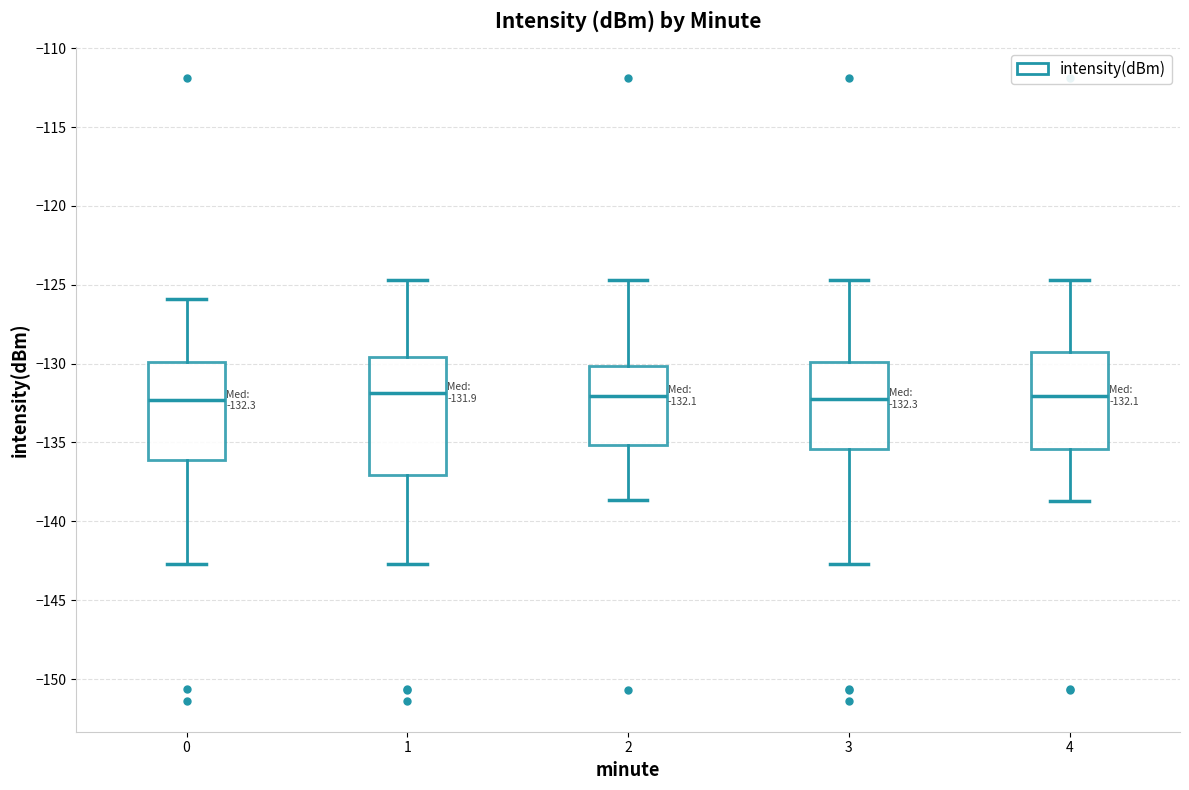

Which box is the tallest, from its lower edge to its upper edge?

1